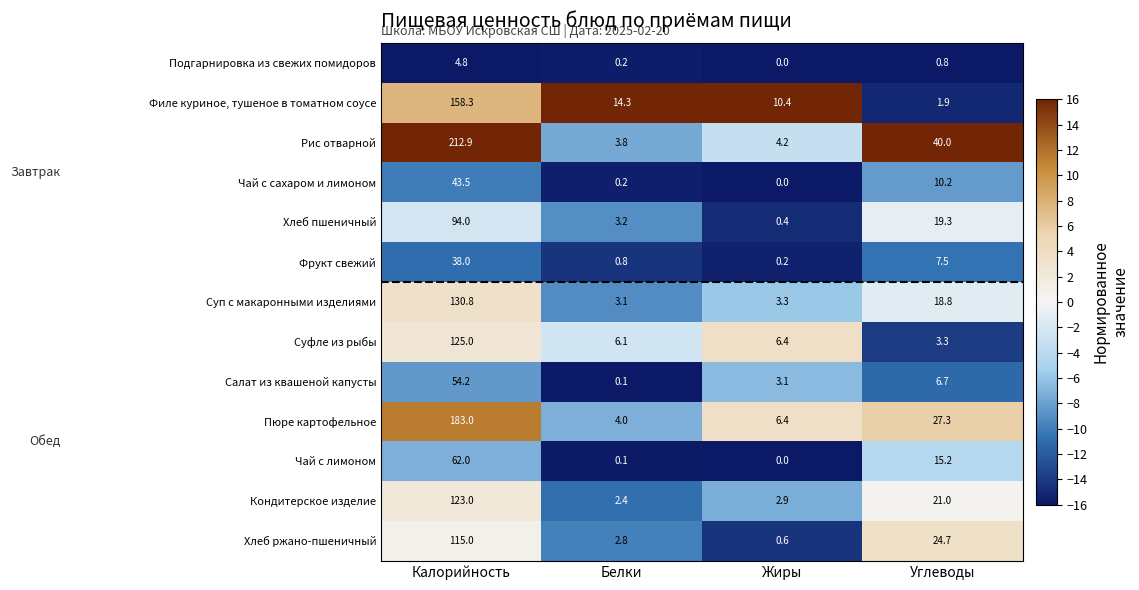

What is the total value across all series at Калорийность?

1344.5